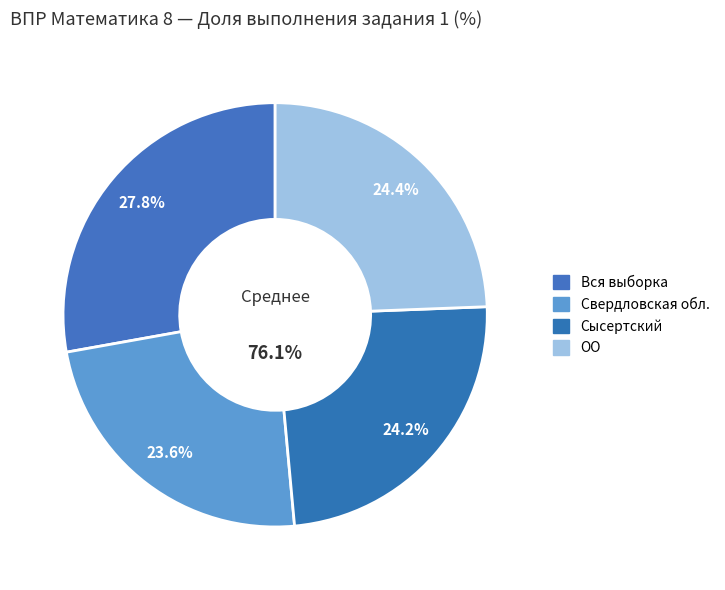

Does ОО represent more than half of the total?

No